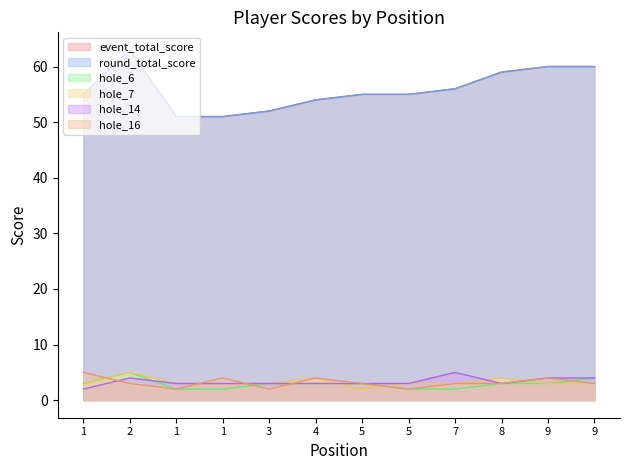

At which category is the sum across all series the highest?

2